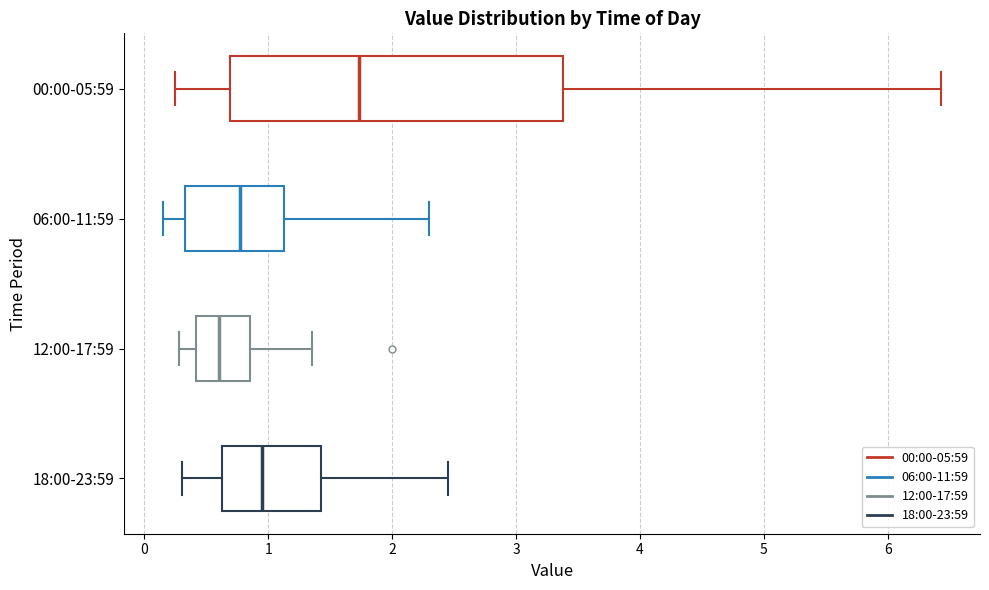

Reading bottom to top, read every box against the x-axis: the position of its median line, the range the box covers, and the ends of its whiskers. The values are not printed on the chart, so give them approximately, as read against the axis.

18:00-23:59: median 1.0, box 0.6 to 1.4, whiskers 0.3 to 2.5
12:00-17:59: median 0.6, box 0.4 to 0.9, whiskers 0.3 to 1.4
06:00-11:59: median 0.8, box 0.3 to 1.1, whiskers 0.2 to 2.3
00:00-05:59: median 1.7, box 0.7 to 3.4, whiskers 0.3 to 6.4